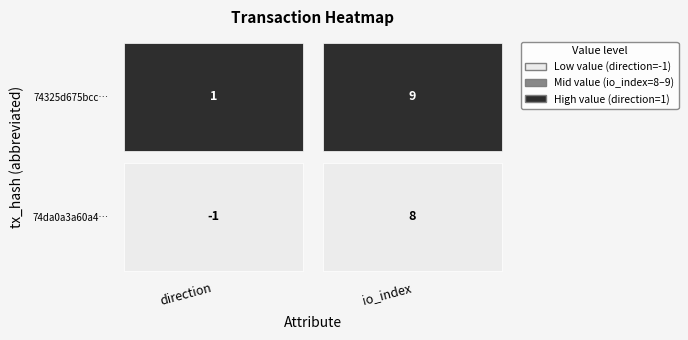

The 74da0a3a60a439b56708ea523b5388d1a8b7b73 series shows 3 at 1. True or false?

False